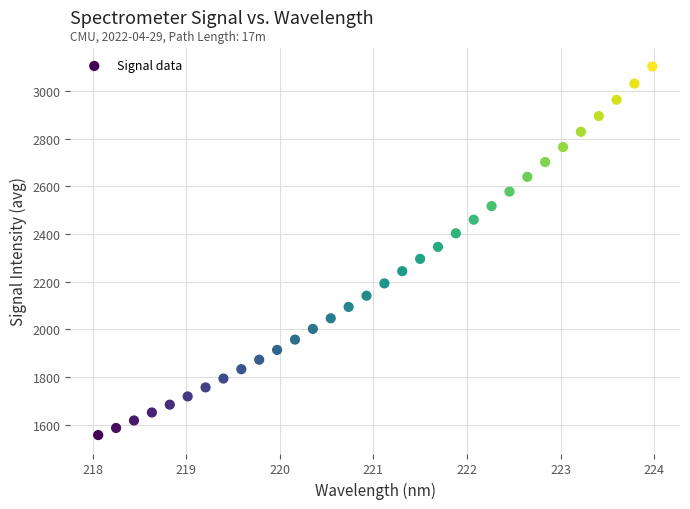

What is the range of Y values (max minus min)?

1546.4